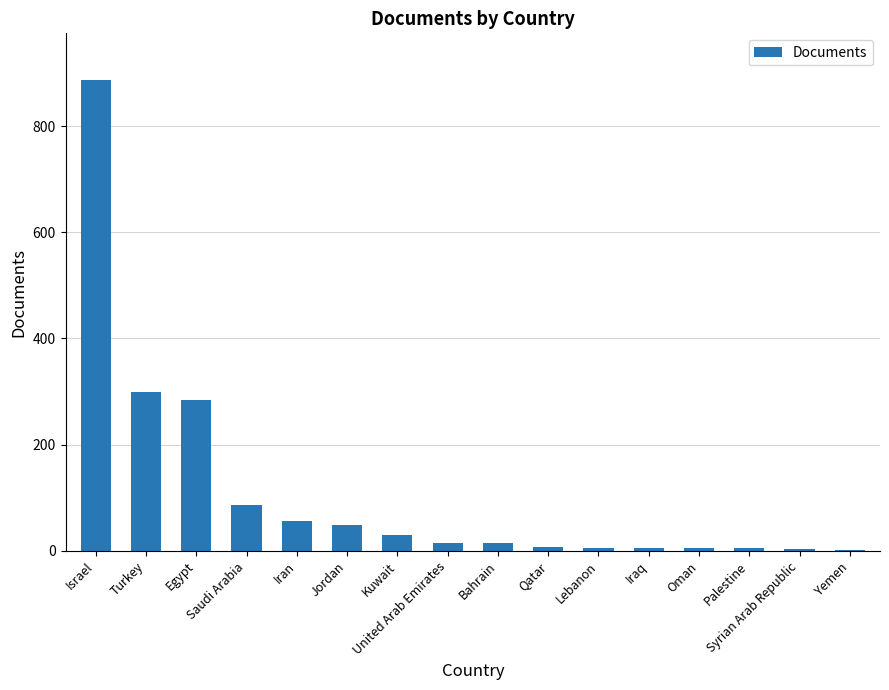

What is the sum of all values?

1756